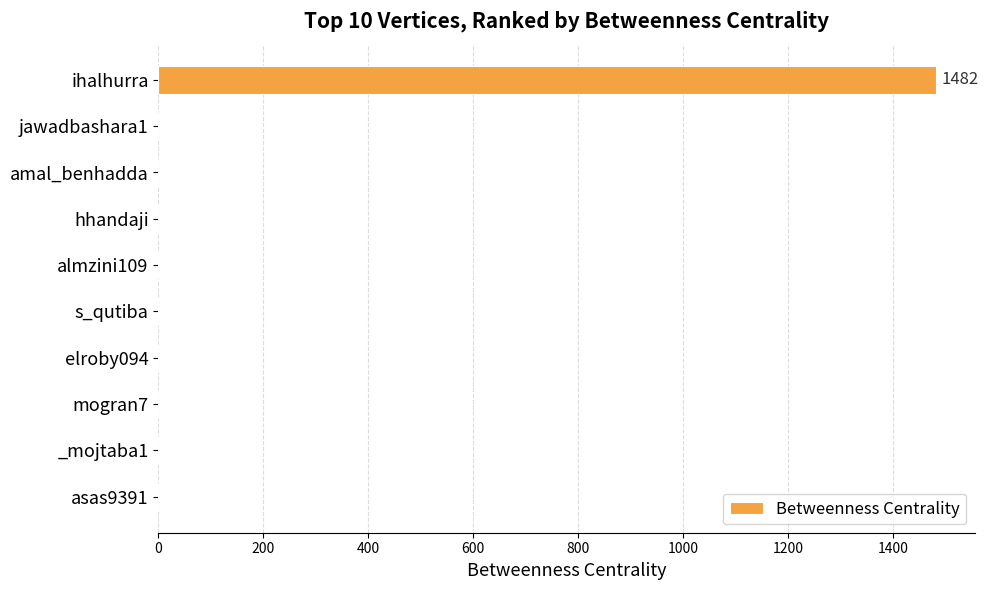

Are the bars horizontal?

Yes